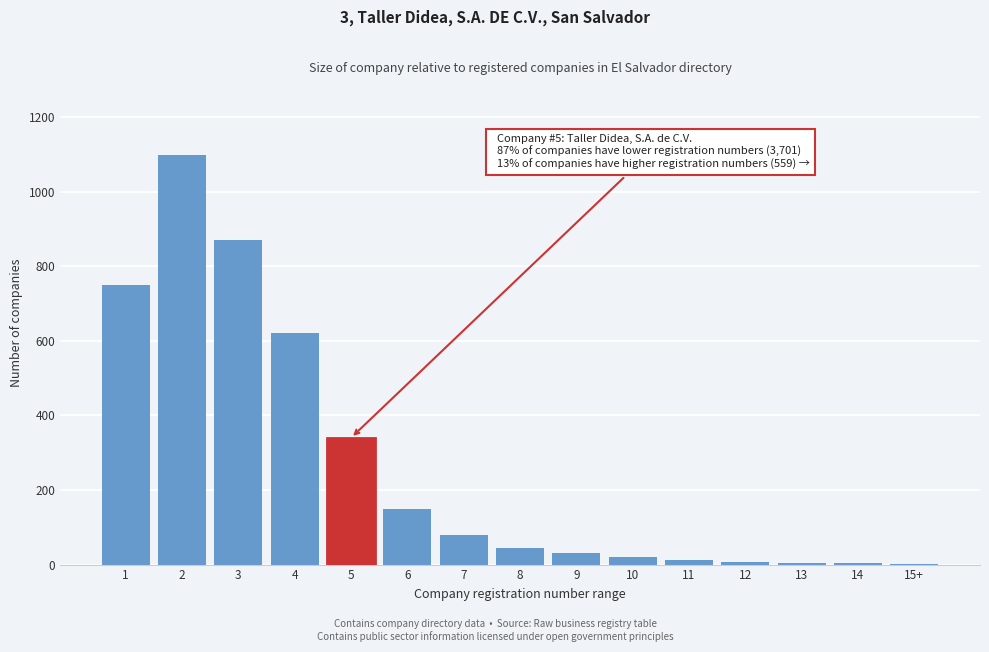

What is the change in value from 5 to 6?

-190